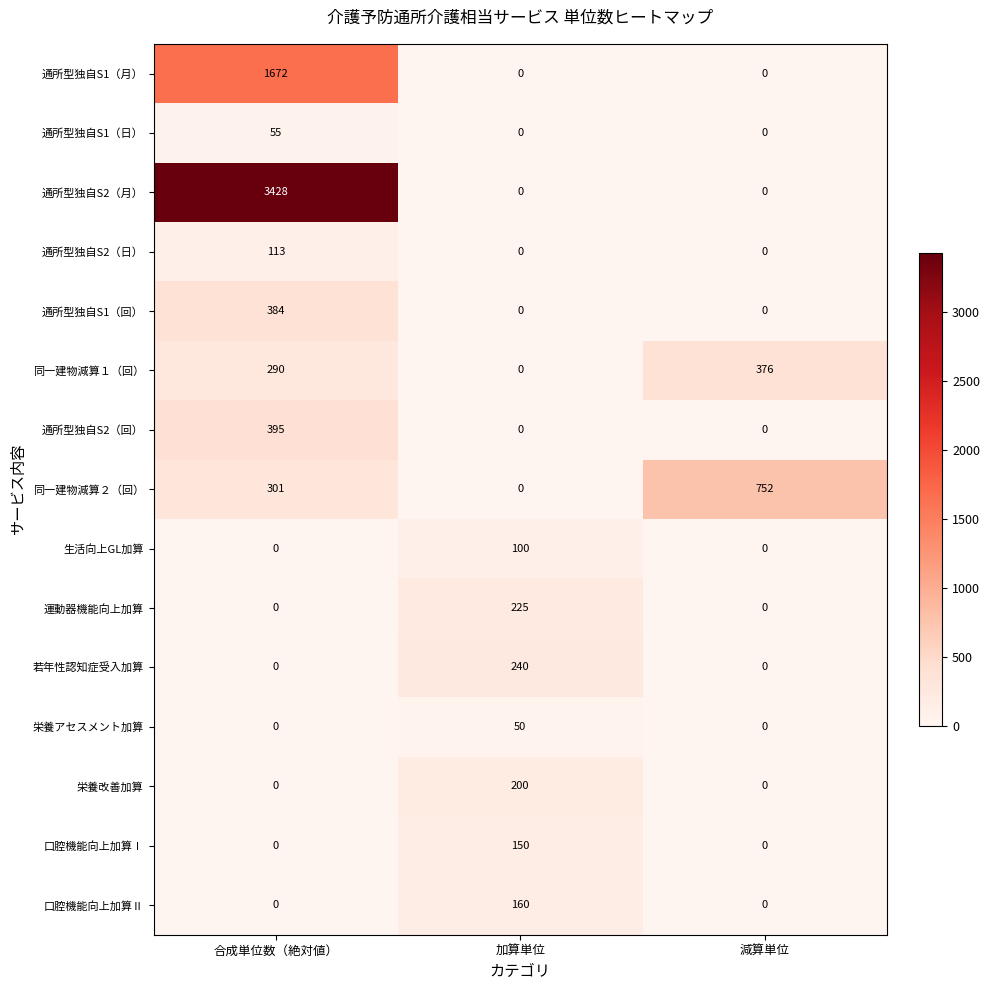

Which series changed the most between 加算単位 and 減算単位?

同一建物減算２（回）